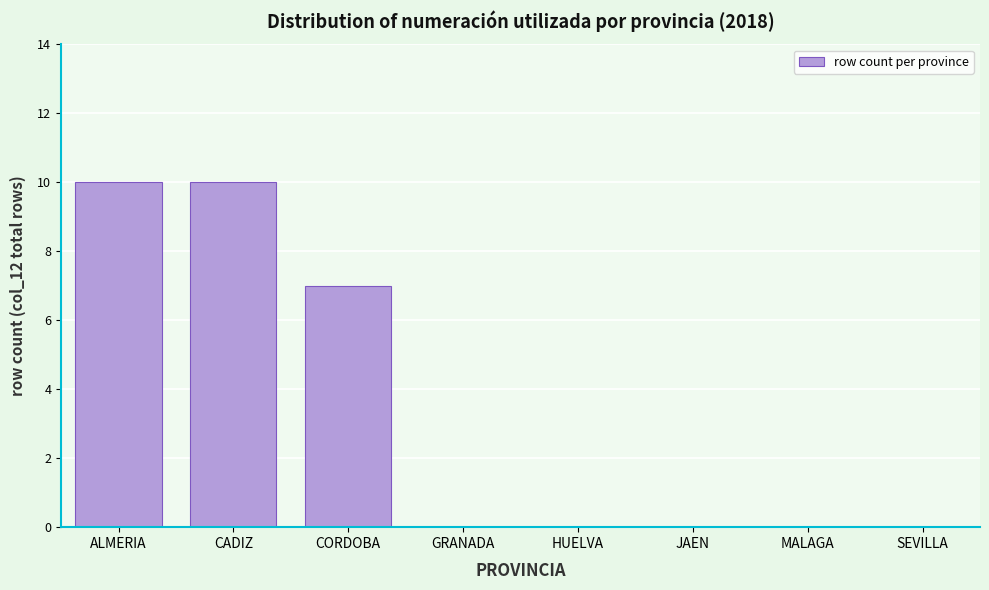

Reading left to right, extract all data points from this chart.

ALMERIA=10	CADIZ=10	CORDOBA=7	GRANADA=0	HUELVA=0	JAEN=0	MALAGA=0	SEVILLA=0